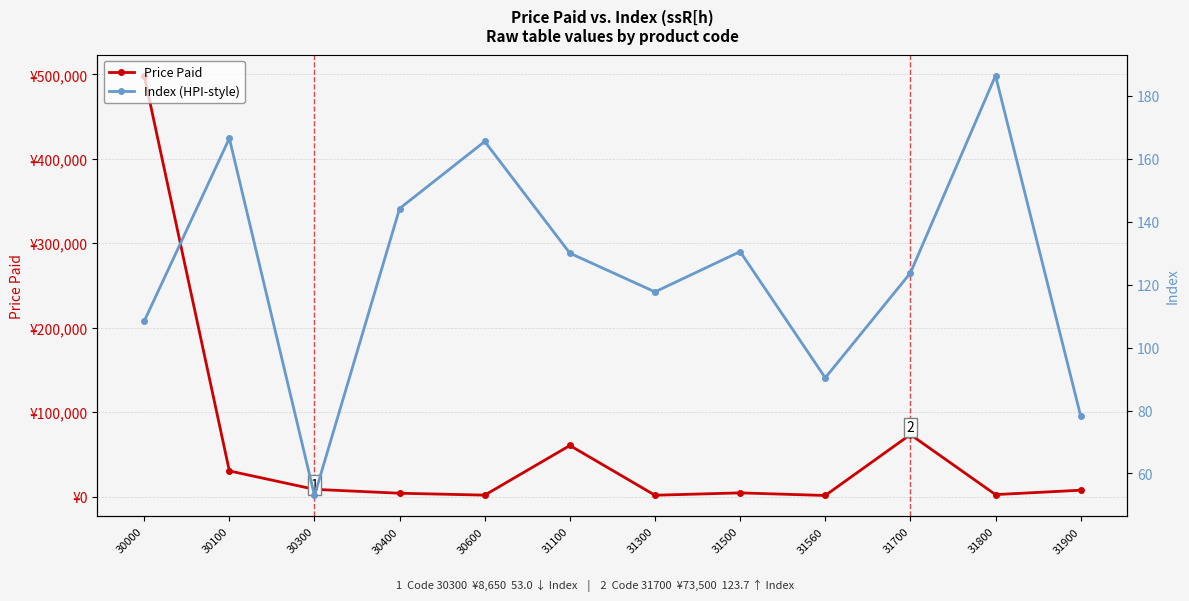

True or false: Price Paid and Index (HPI-style) intersect in this chart.

False